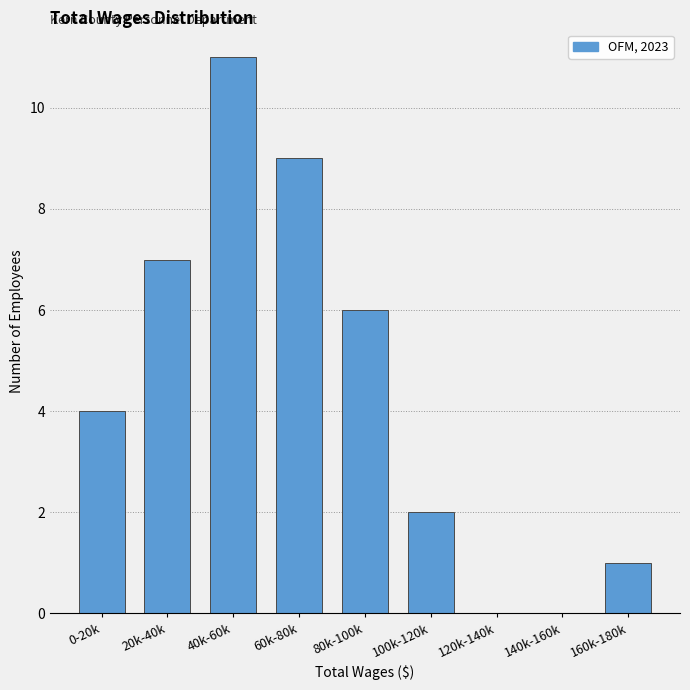

Reading left to right, what are all the values shown in this chart?

0-20k=4	20k-40k=7	40k-60k=11	60k-80k=9	80k-100k=6	100k-120k=2	120k-140k=0	140k-160k=0	160k-180k=1